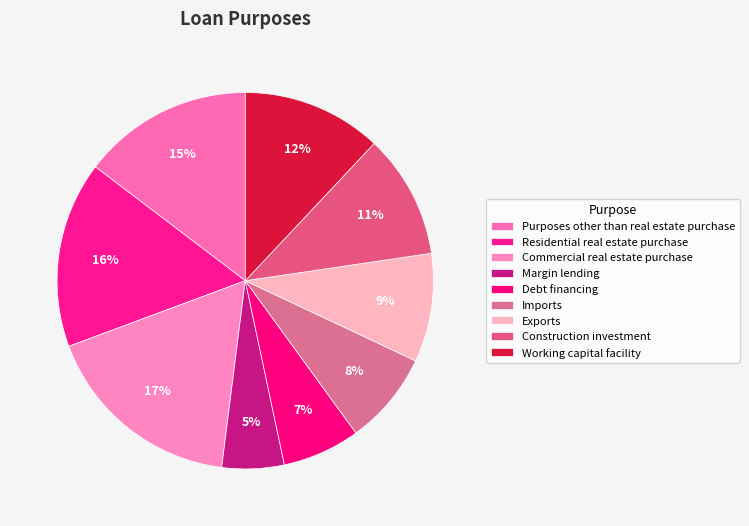

How many segments does this pie chart have?

9